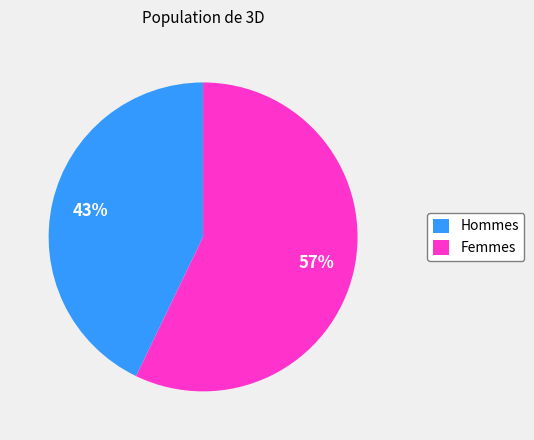

Which has a higher value, Hommes or Femmes?

Femmes